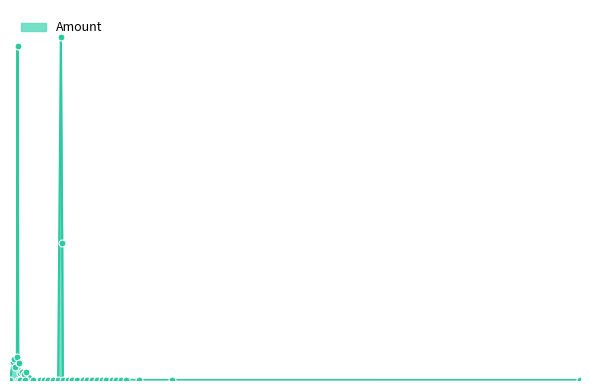

What is the ratio of the value at 2017-09-04 to the value at 2017-11-07?

0.2